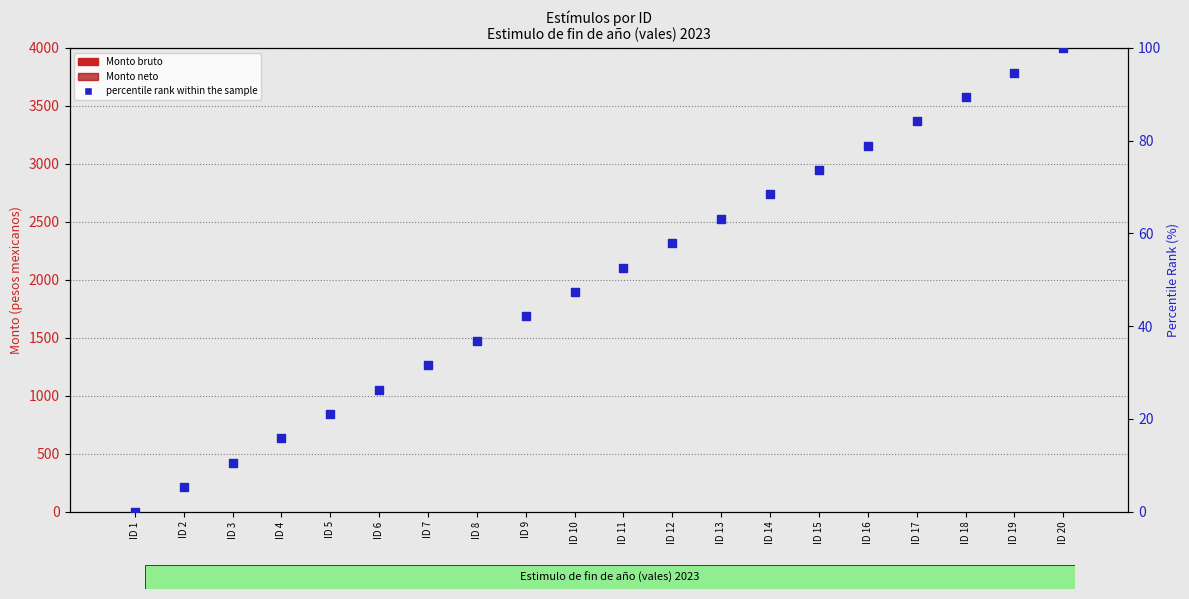

At how many categories does at least one series exceed 58?

8